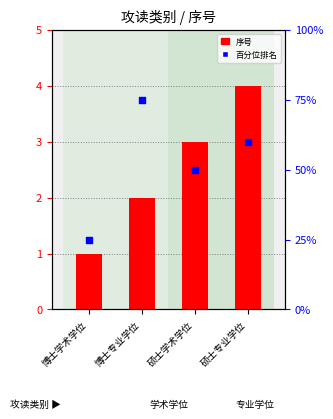

What are all the series names shown in the legend?

序号, 百分位排名